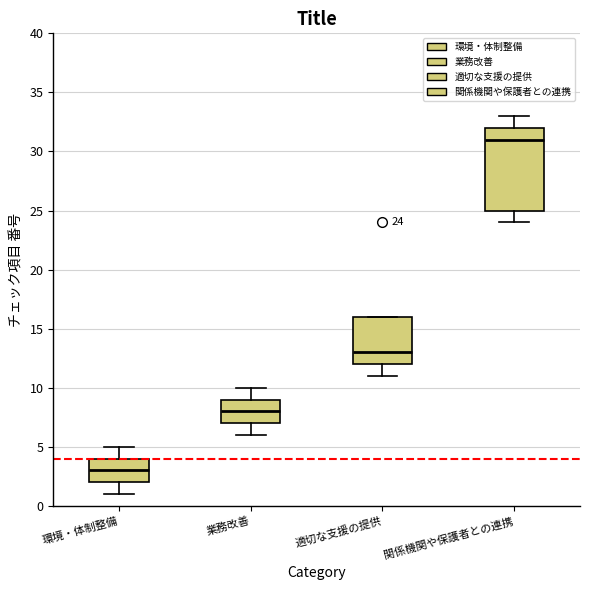

Which box is the tallest, from its lower edge to its upper edge?

関係機関や保護者との連携